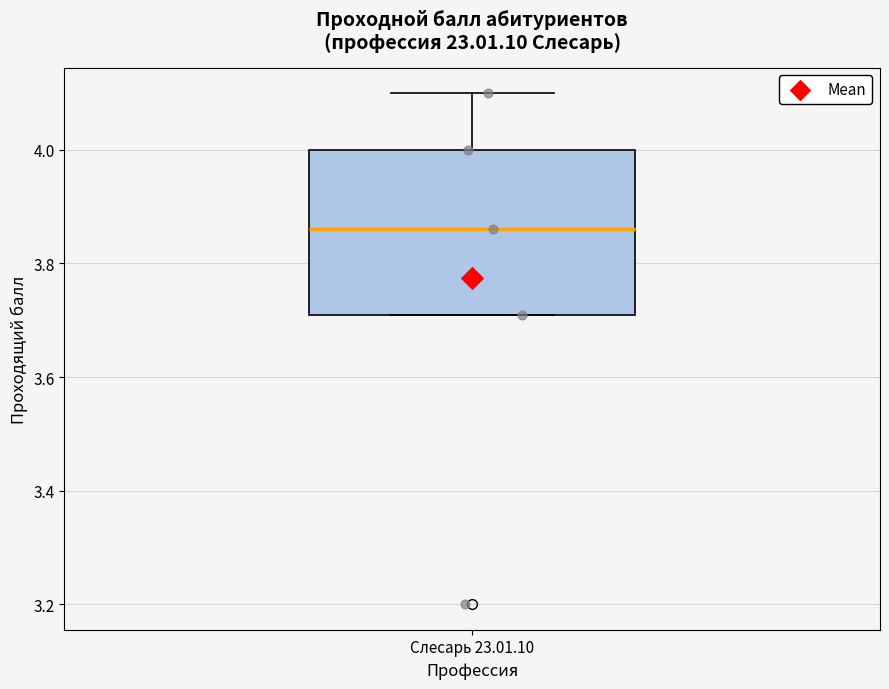

Where is the upper edge of the box for Слесарь 23.01.10 on the y-axis? The values are not printed on the chart, so give them approximately, as read against the axis.

4.00